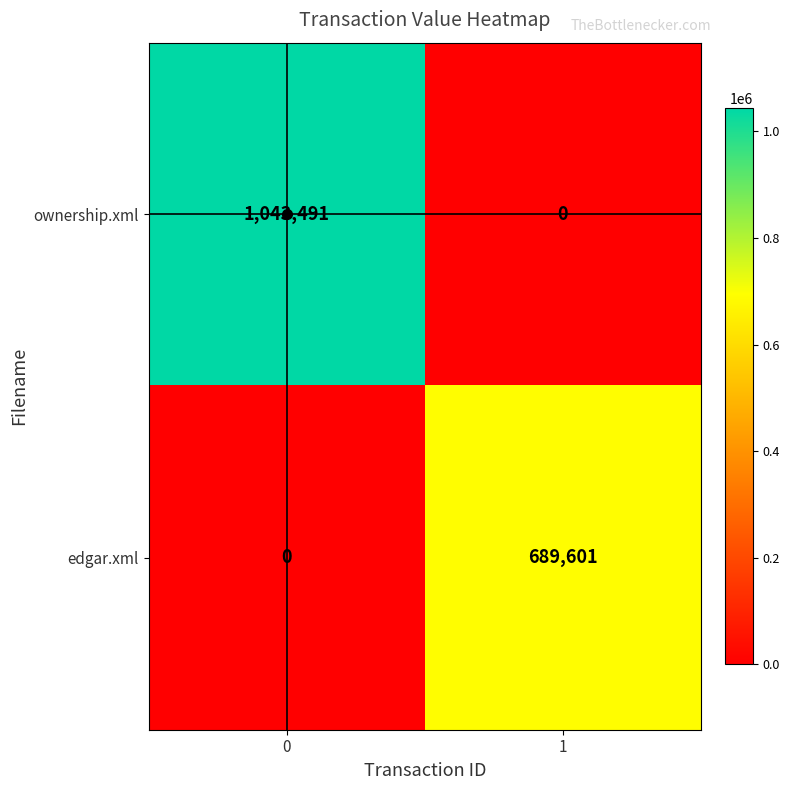

The ownership.xml series shows 1043491 at 0. True or false?

True